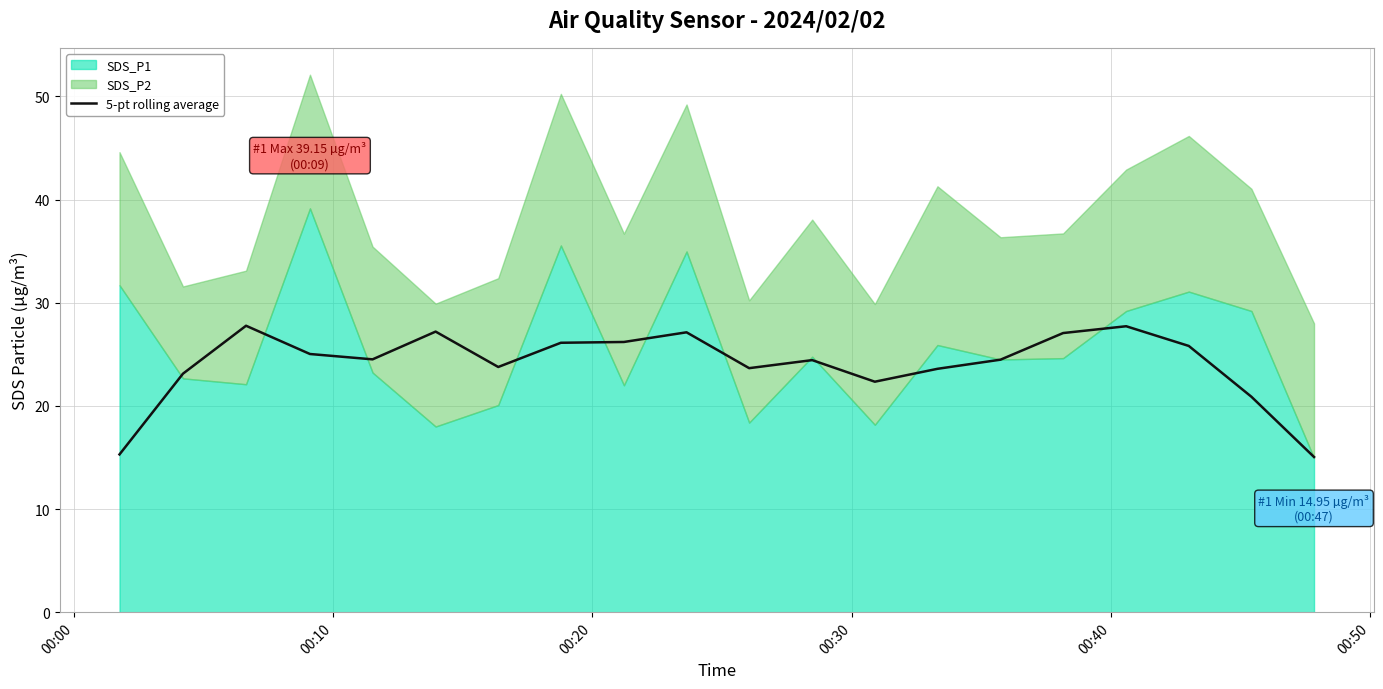

What is the highest value of the 5-pt rolling average series?

27.8